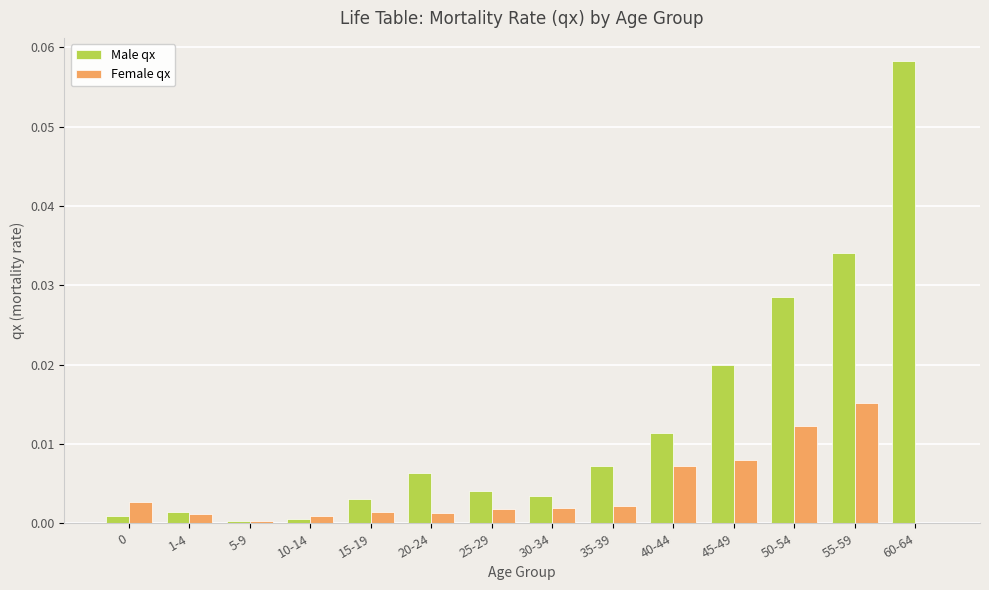

The value of Female qx at 20-24 is 0.0. True or false?

True